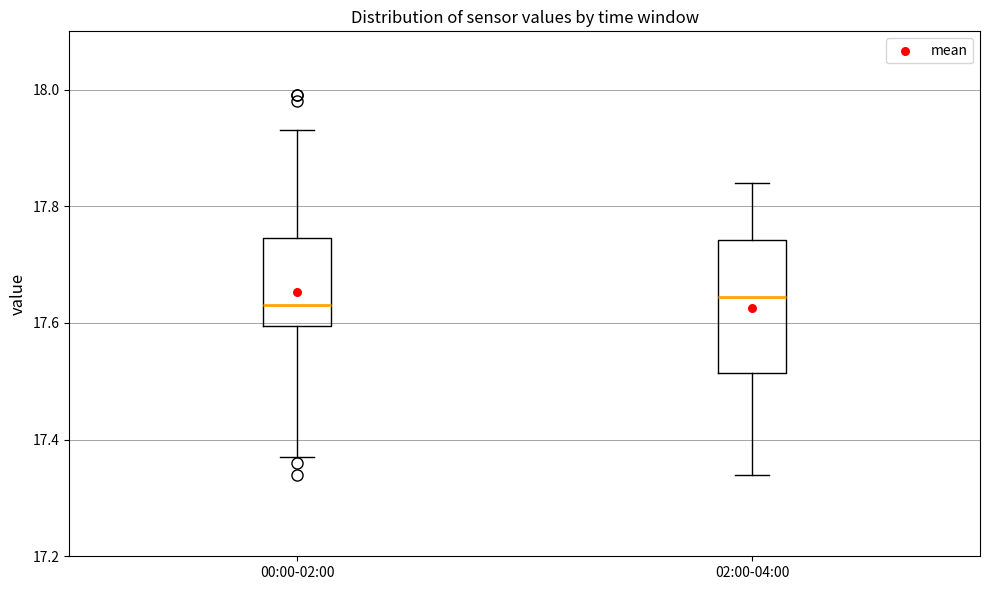

Where does the upper whisker of the box for 00:00-02:00 end on the y-axis? The values are not printed on the chart, so give them approximately, as read against the axis.

17.94